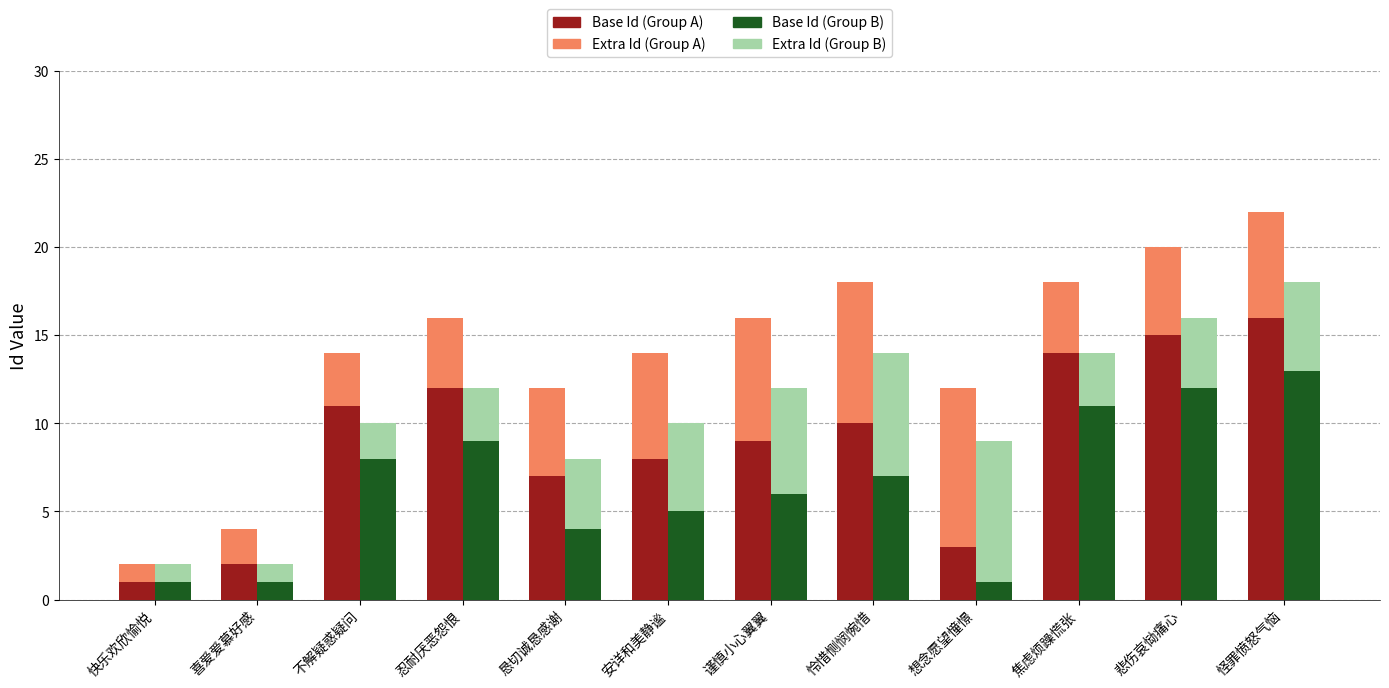

Which series has the largest total across all categories?

Base Id (Group A)